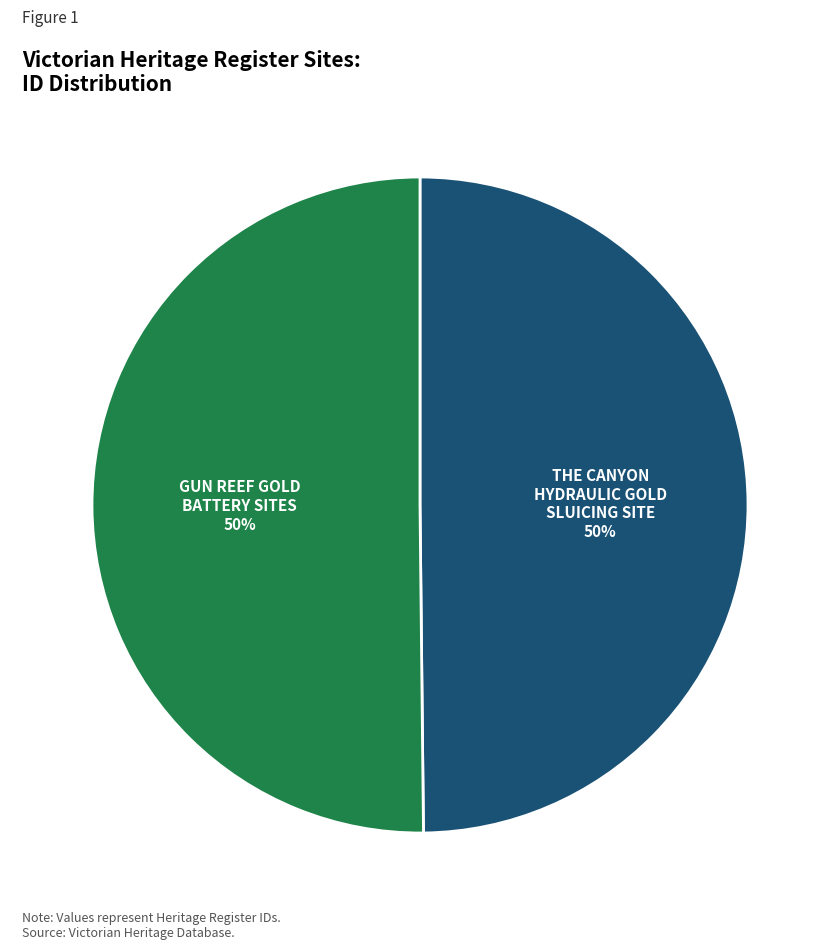

To the nearest percent, what percentage of the pie is GUN REEF GOLD BATTERY SITES?

50%